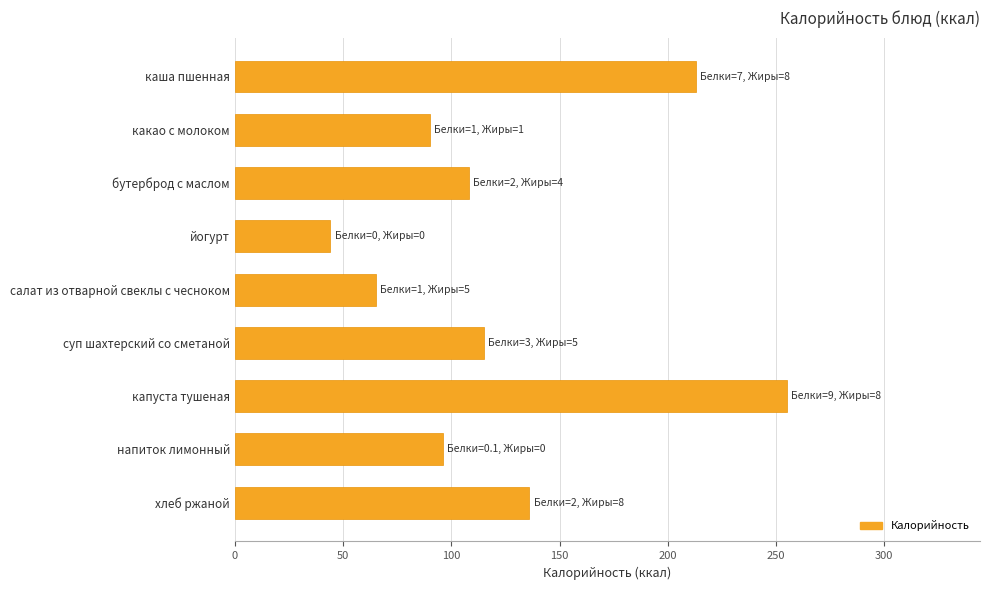

Between суп шахтерский со сметаной and напиток лимонный, which is larger?

суп шахтерский со сметаной